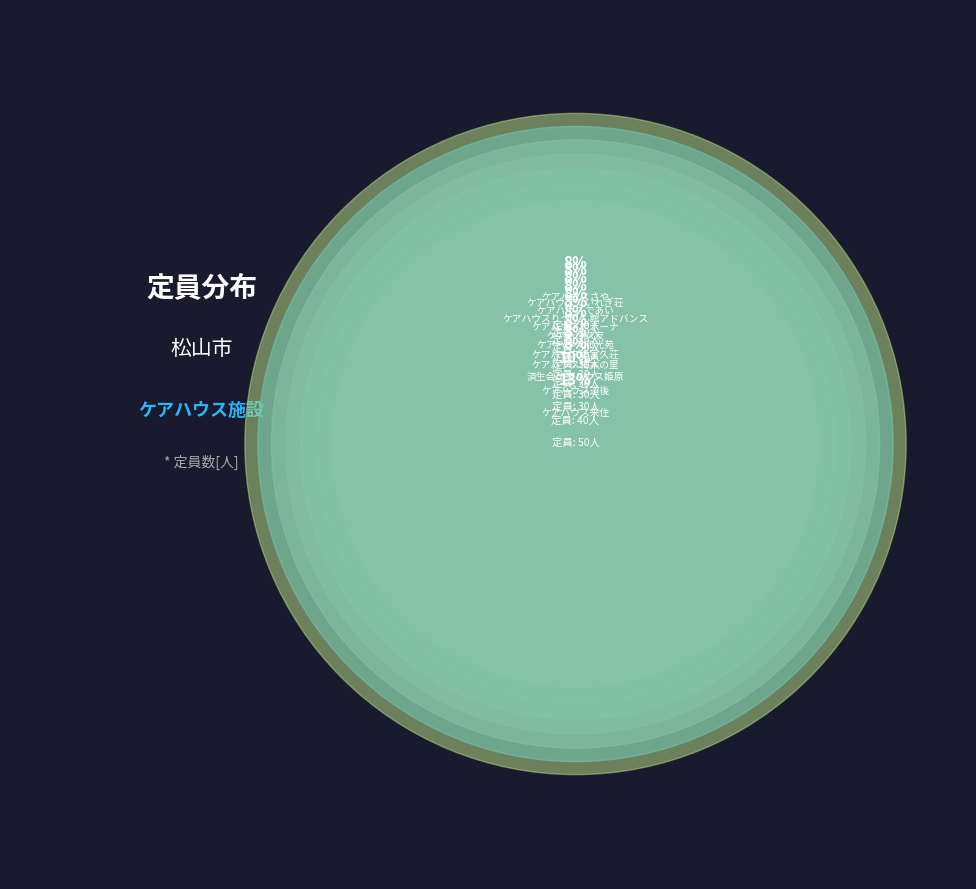

To the nearest percent, what is the difference between the largest and smallest slice percentages?

5%